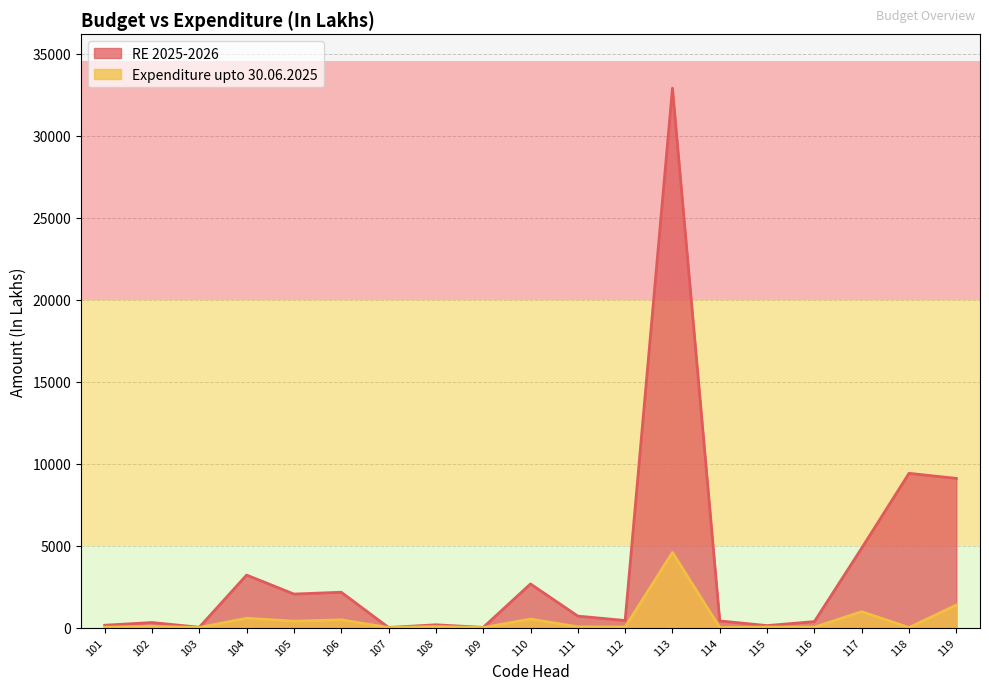

How many categories are shown in the chart?

19